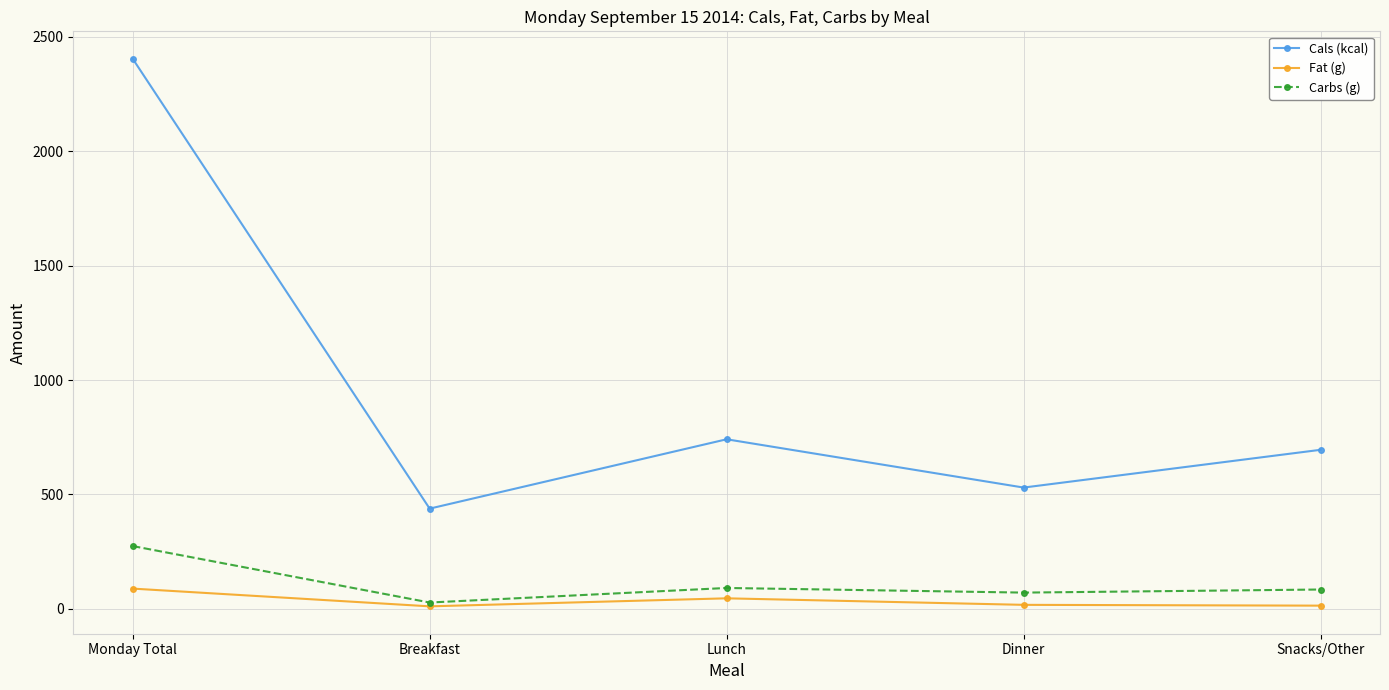

What is the difference between the maximum and minimum values in the Fat (g) series?

77.5